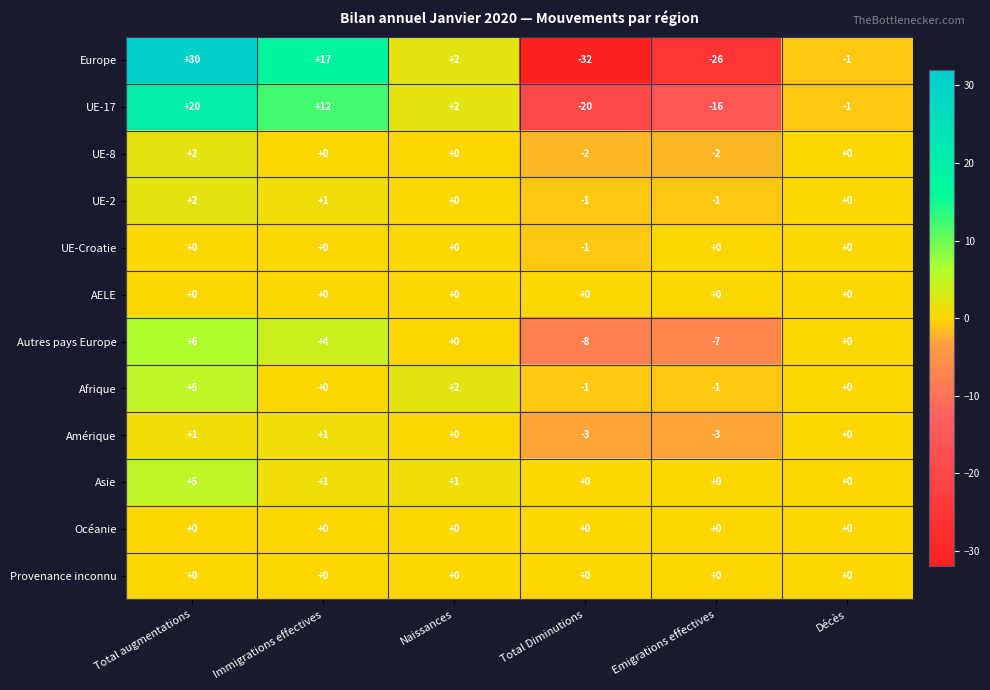

Is it true that Europe equals -9 at Emigrations effectives?

False